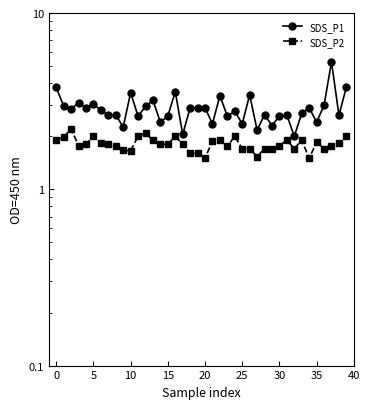

Is the value of SDS_P1 at 0 greater than the value of SDS_P2 at 38?

Yes